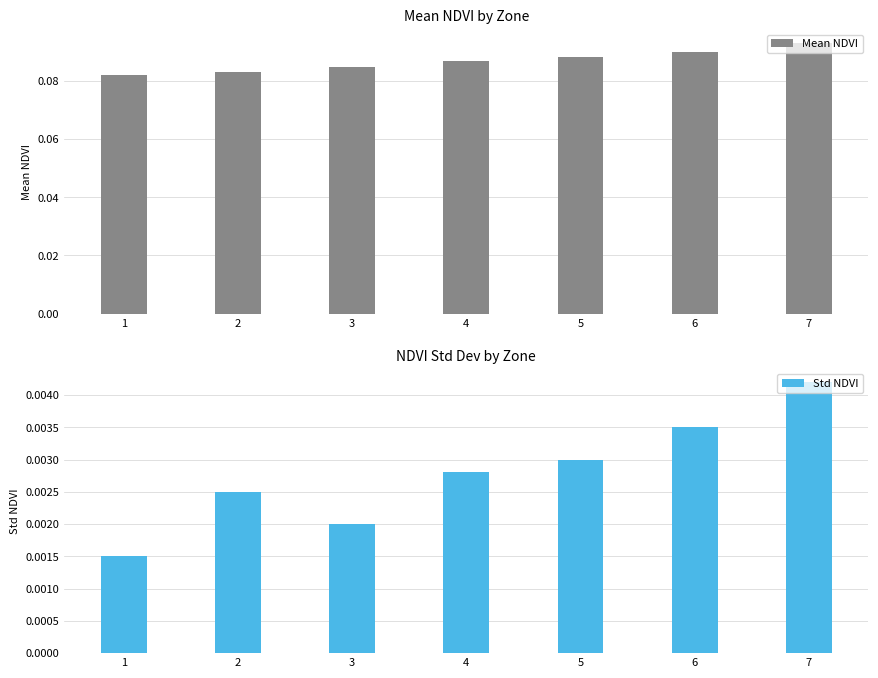

Reading left to right, what are all the values shown in this chart?

Mean NDVI: 0.1	0.1	0.1	0.1	0.1	0.1	0.1
Std NDVI: 0.0	0.0	0.0	0.0	0.0	0.0	0.0